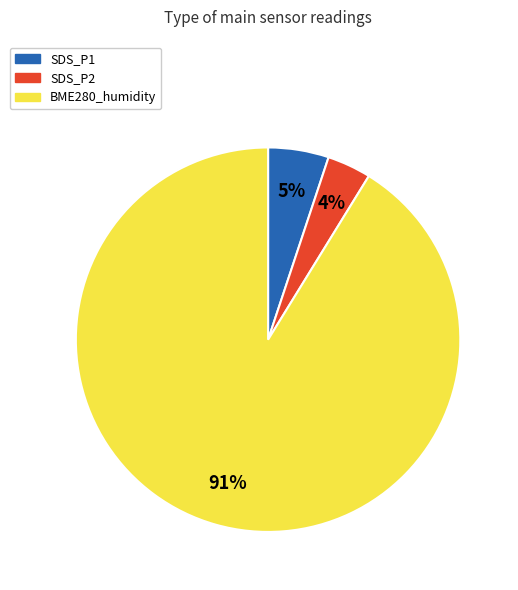

To the nearest percent, what is the average slice percentage?

33%